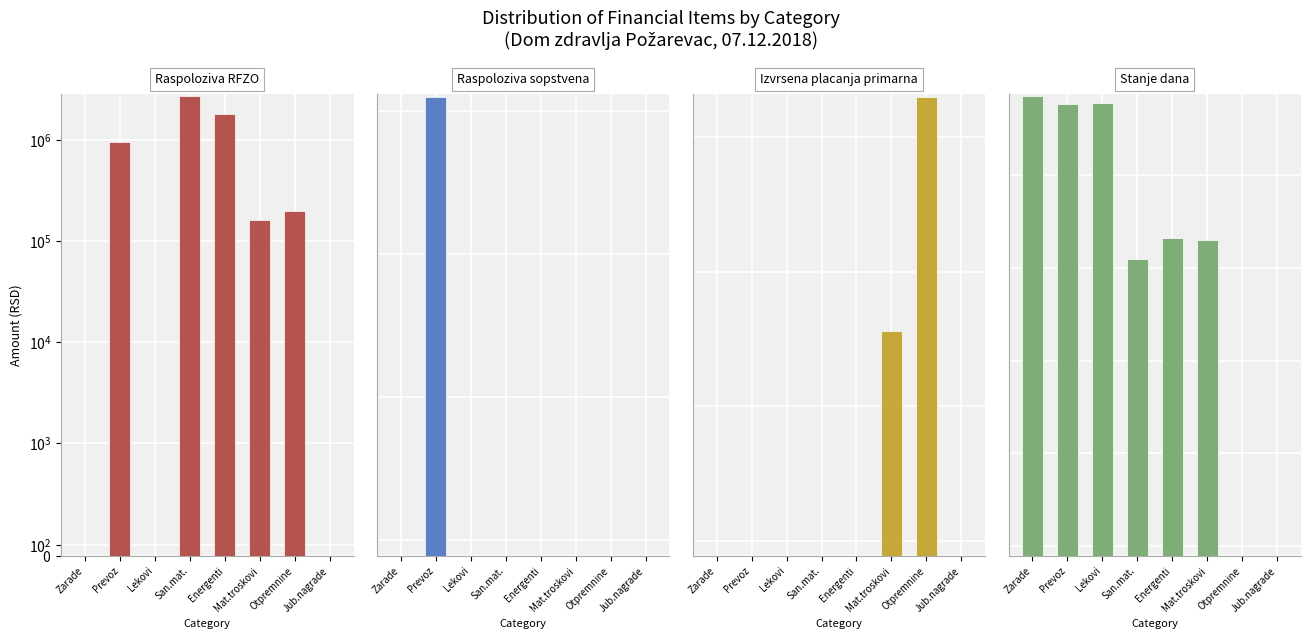

How many values in Stanje dana are above zero?

6